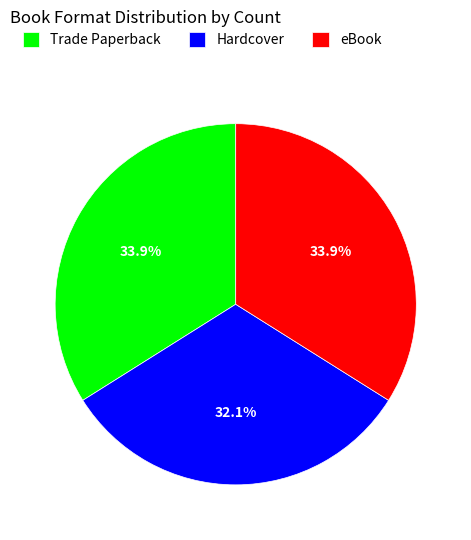

Between Hardcover and Trade Paperback, which is larger?

Trade Paperback